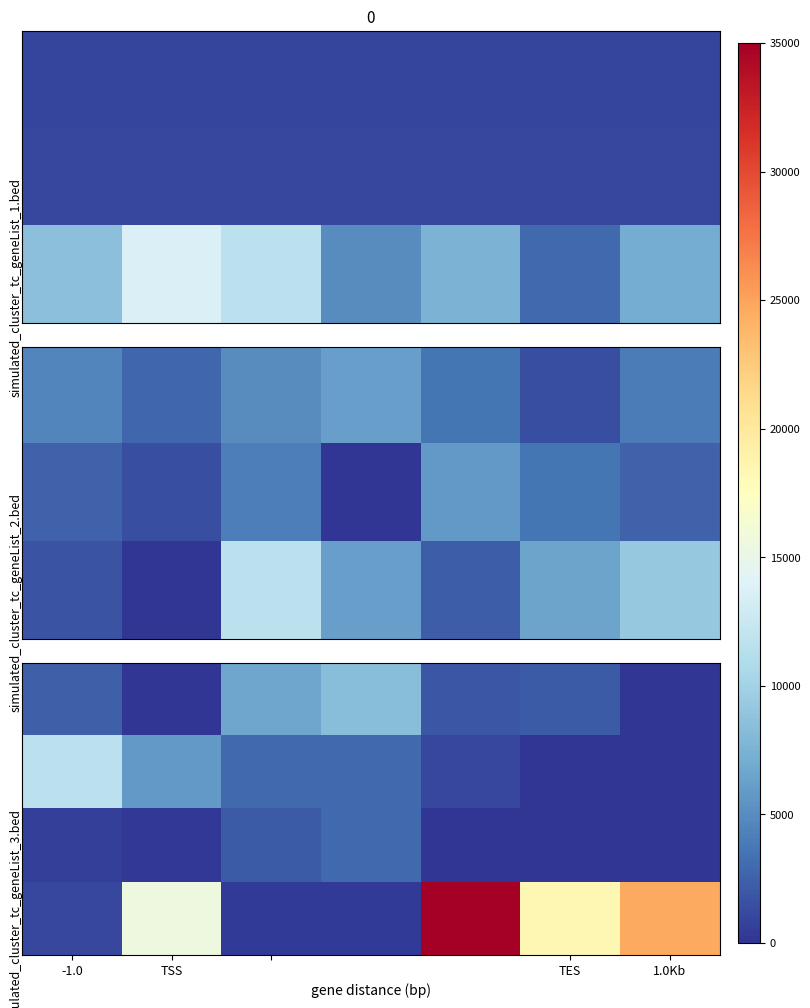

Between TES and TSS, which is larger?

TES